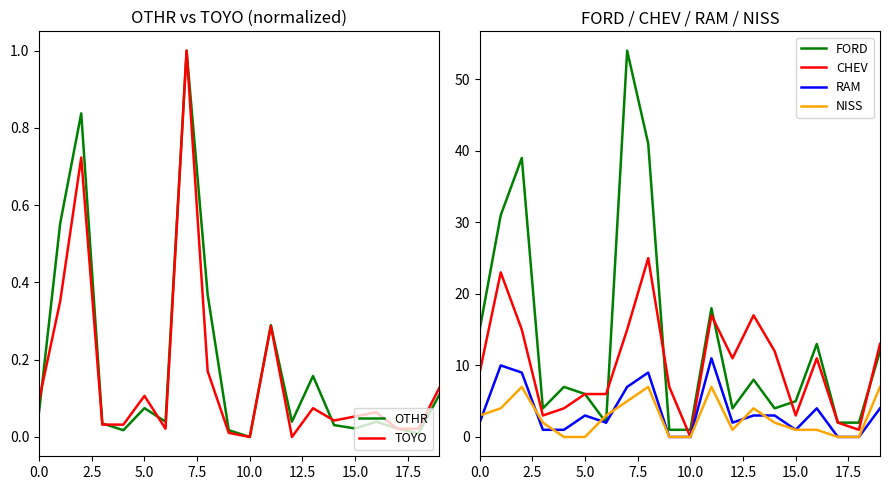

Which series ends up on top after the final intersection of NISS and FORD?

FORD